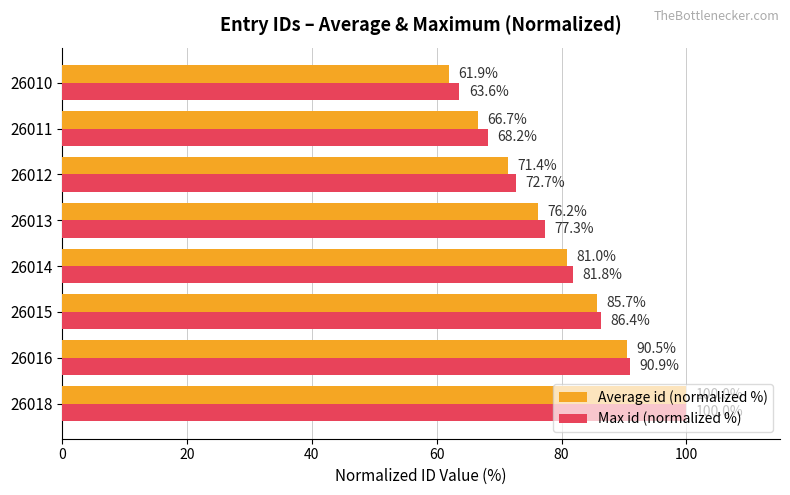

What is the minimum value for Max id (normalized %)?

63.6